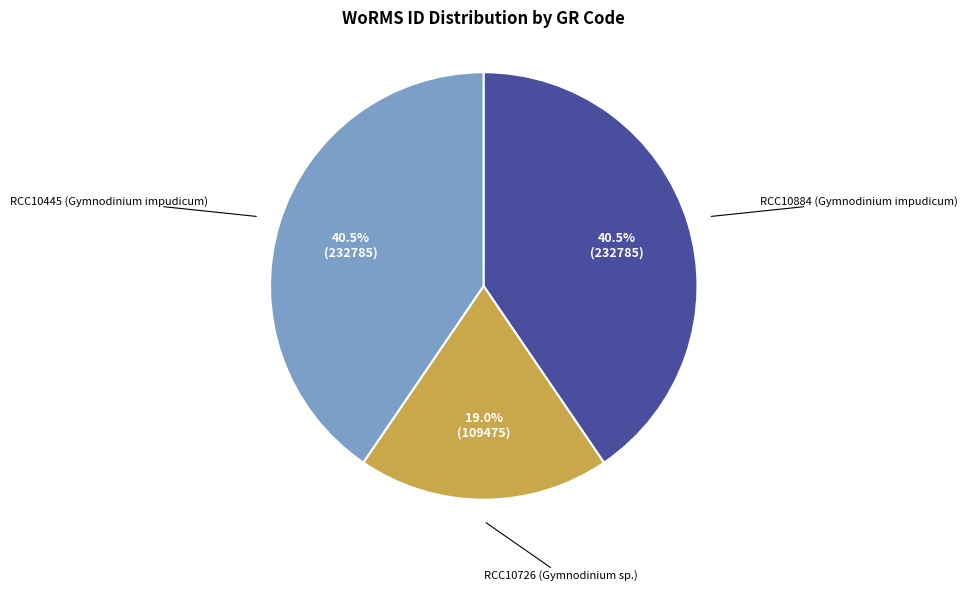

Is there a majority slice in this chart?

No